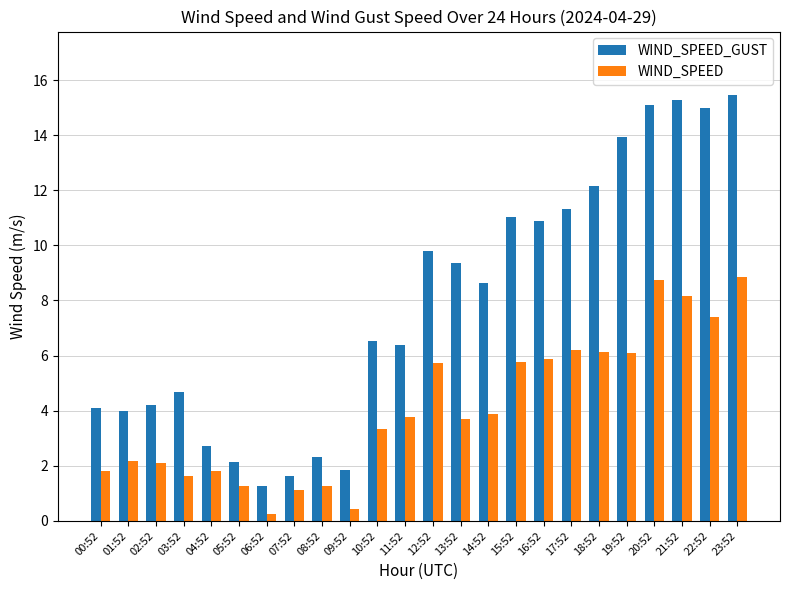

Is it true that WIND_SPEED equals 1.8 at 00:52?

True